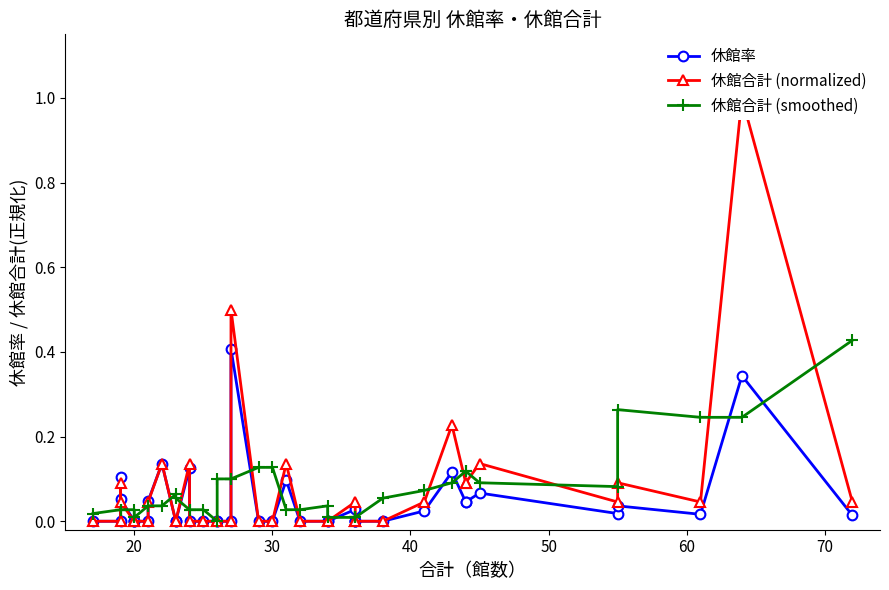

The value of 休館合計 (smoothed) at 11 is 0.1. True or false?

False